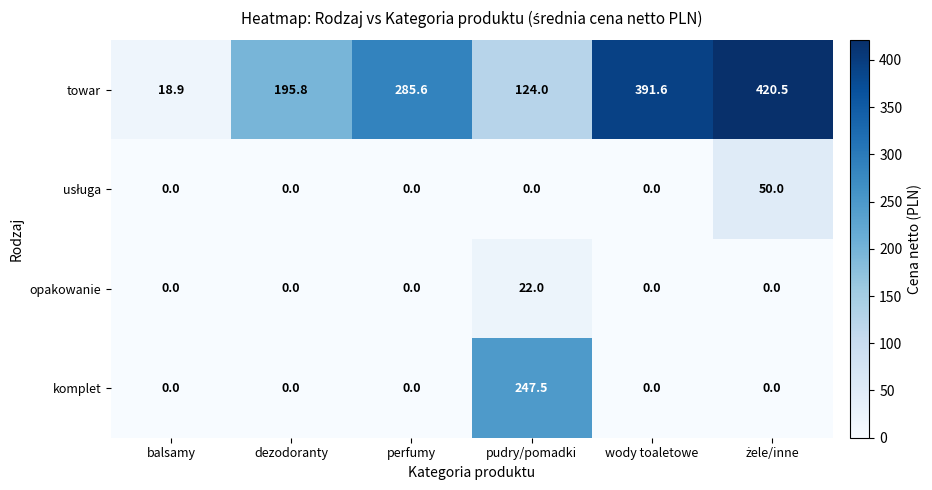

What is the difference between the towar values at dezodoranty and balsamy?

176.9